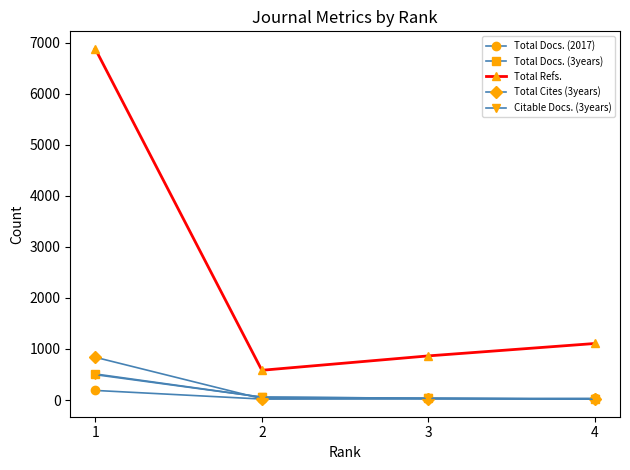

True or false: Total Refs. and Total Docs. (3years) cross at least once.

False